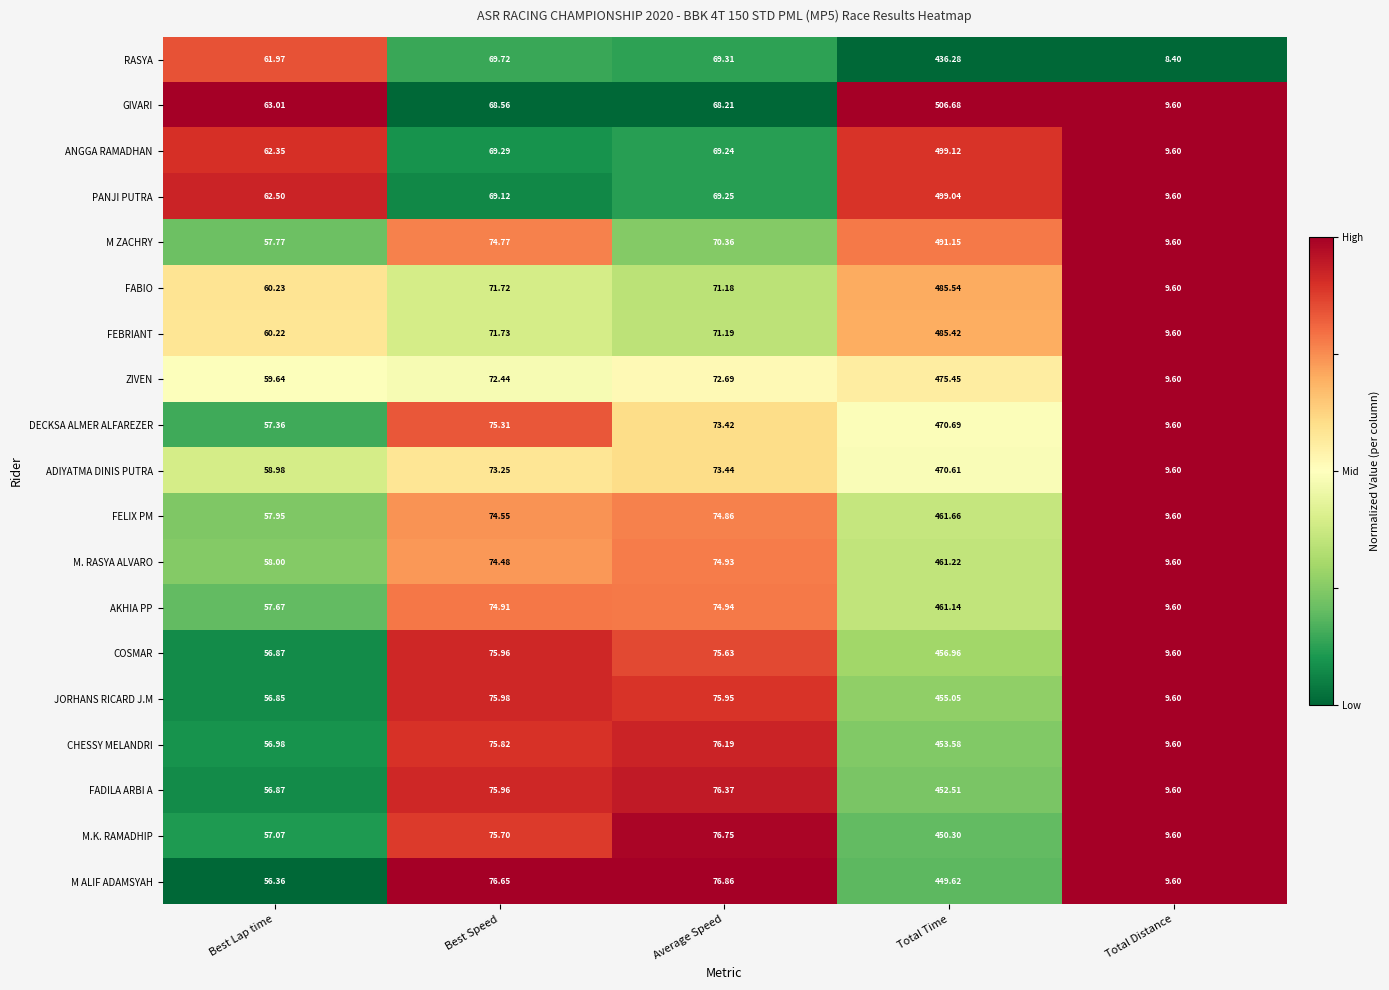

Rank the series at Total Time from highest to lowest value.

GIVARI, ANGGA RAMADHAN, PANJI PUTRA, M ZACHRY, FABIO, FEBRIANT, ZIVEN, DECKSA ALMER ALFAREZER, ADIYATMA DINIS PUTRA, FELIX PM, M. RASYA ALVARO, AKHIA PP, COSMAR, JORHANS RICARD J.M, CHESSY MELANDRI, FADILA ARBI A, M.K. RAMADHIP, M ALIF ADAMSYAH, RASYA